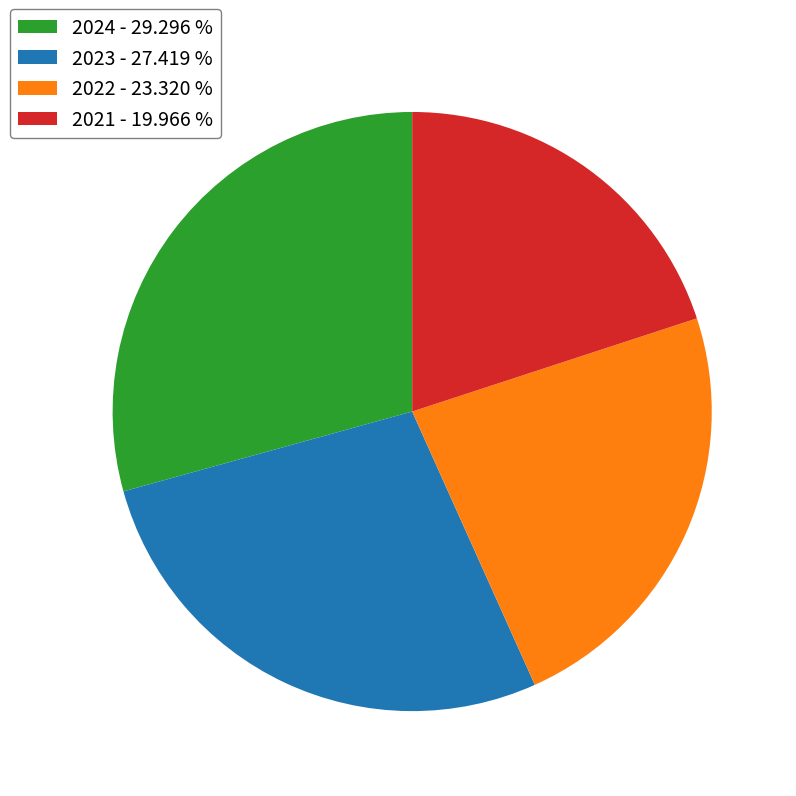

Rank the categories by value from lowest to highest.

2021, 2022, 2023, 2024